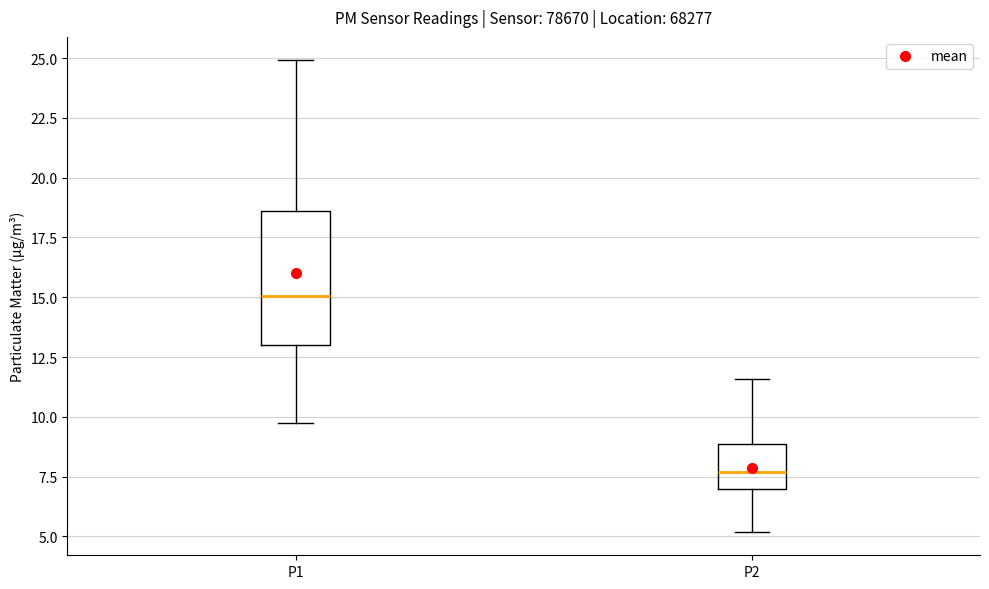

Which box has the highest median line?

P1